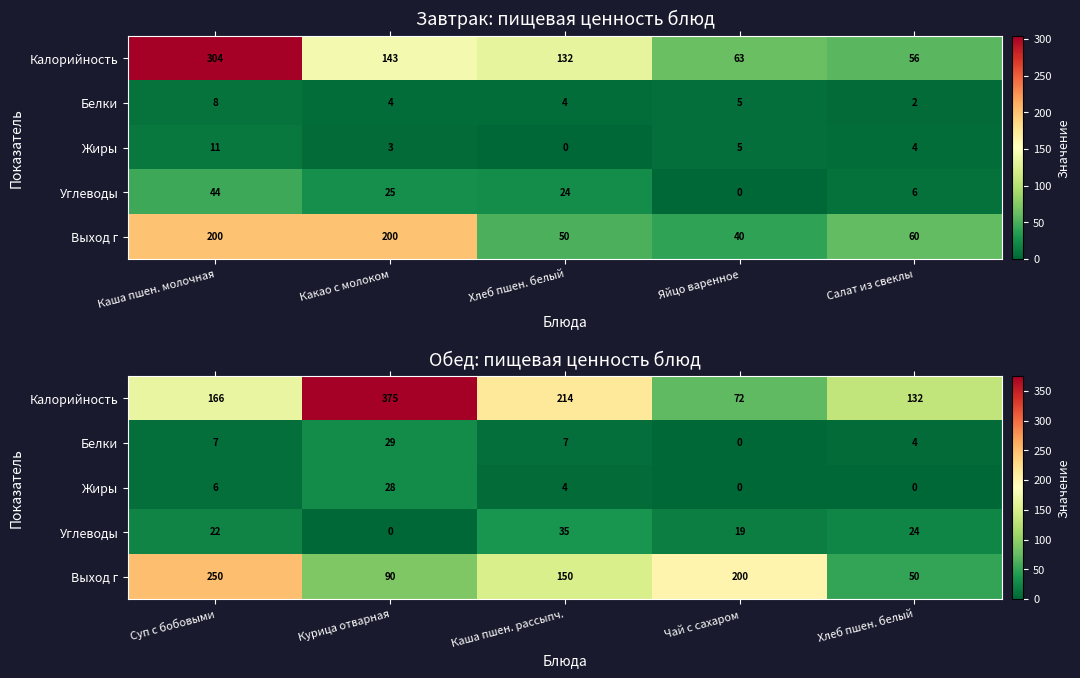

What is the maximum value shown in the chart?

375.0